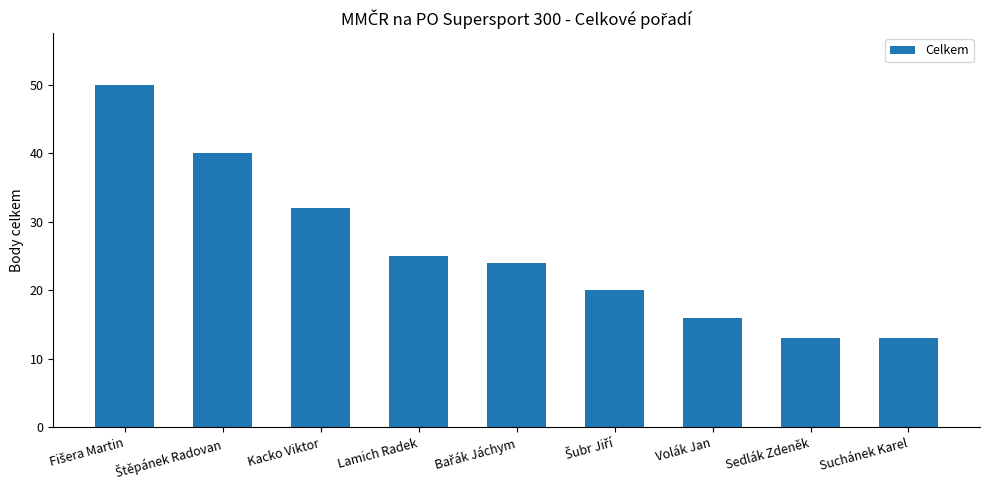

What is the average value?

26